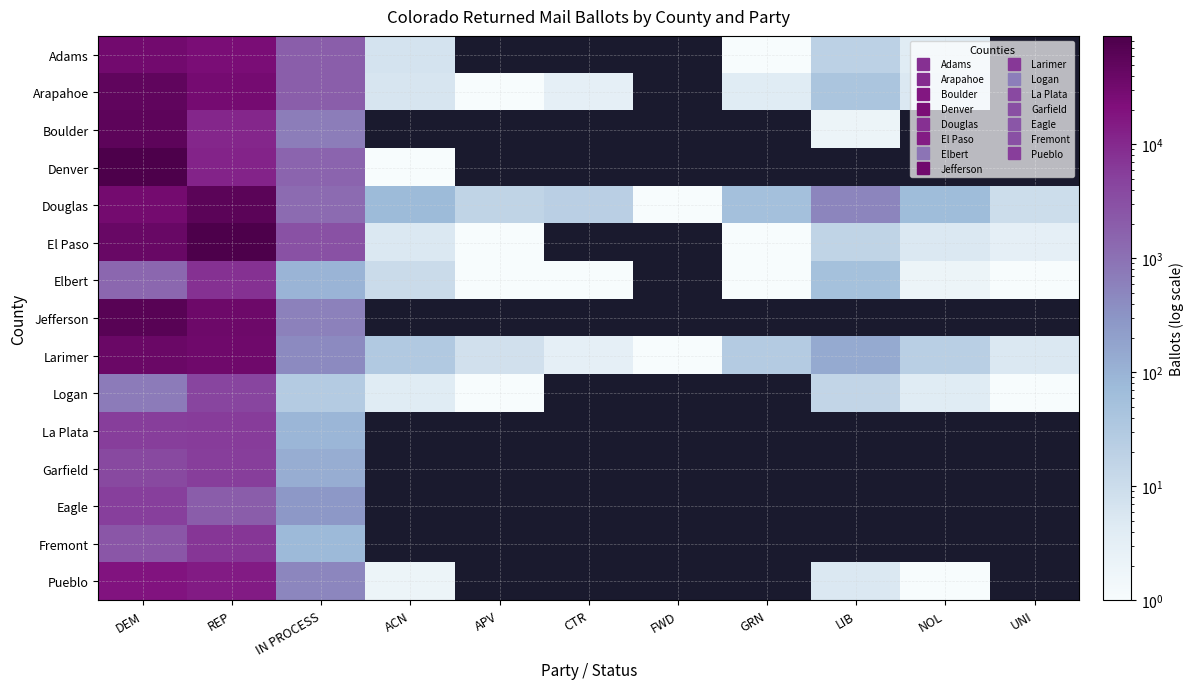

True or false: El Paso has a value of 4436.1 at IN PROCESS.

False